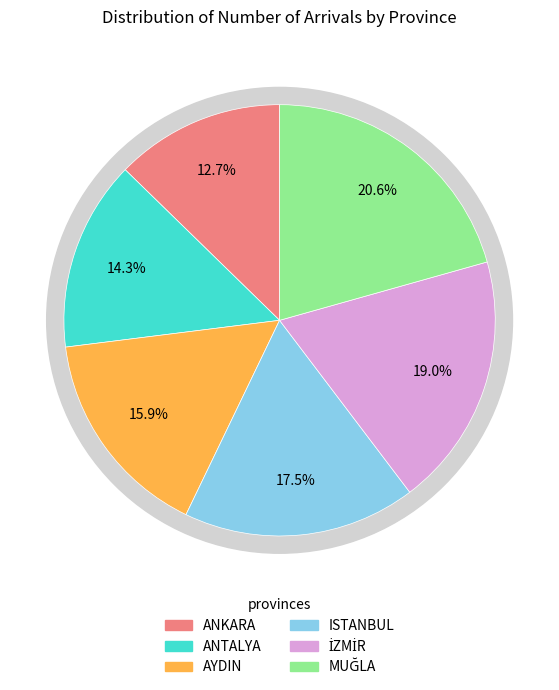

Which slice is the largest?

MUĞLA